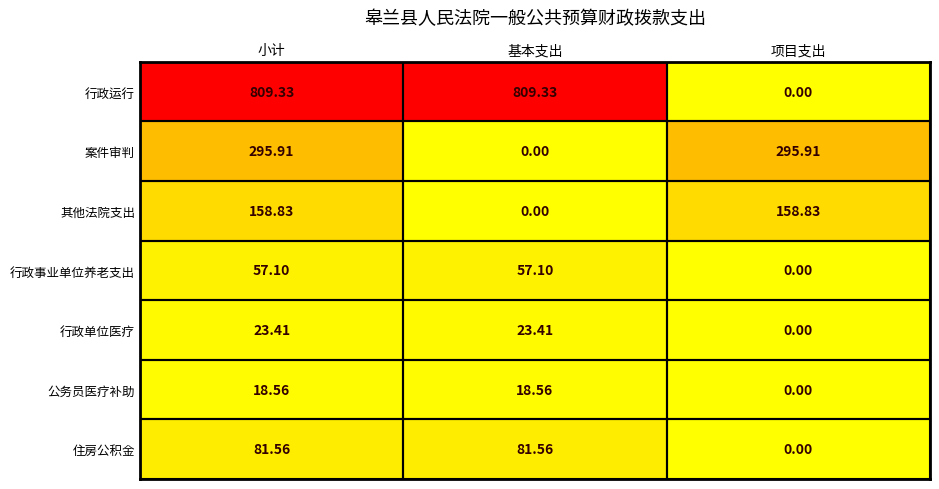

At 小计, list the series in order from smallest to largest.

公务员医疗补助, 行政单位医疗, 行政事业单位养老支出, 住房公积金, 其他法院支出, 案件审判, 行政运行